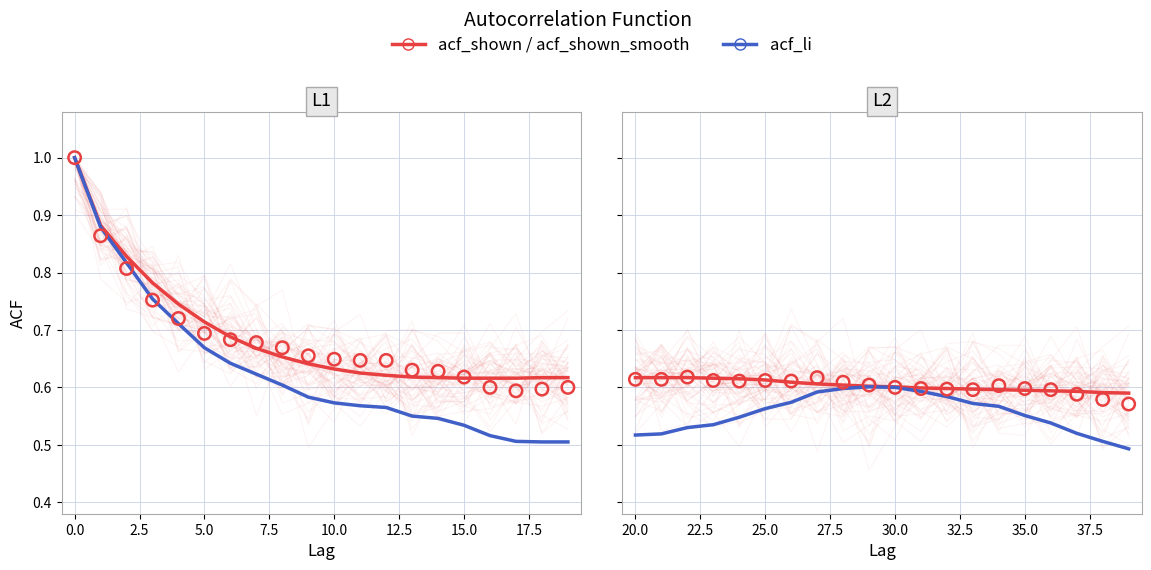

What is the total value across all series at 20.0?

1.8